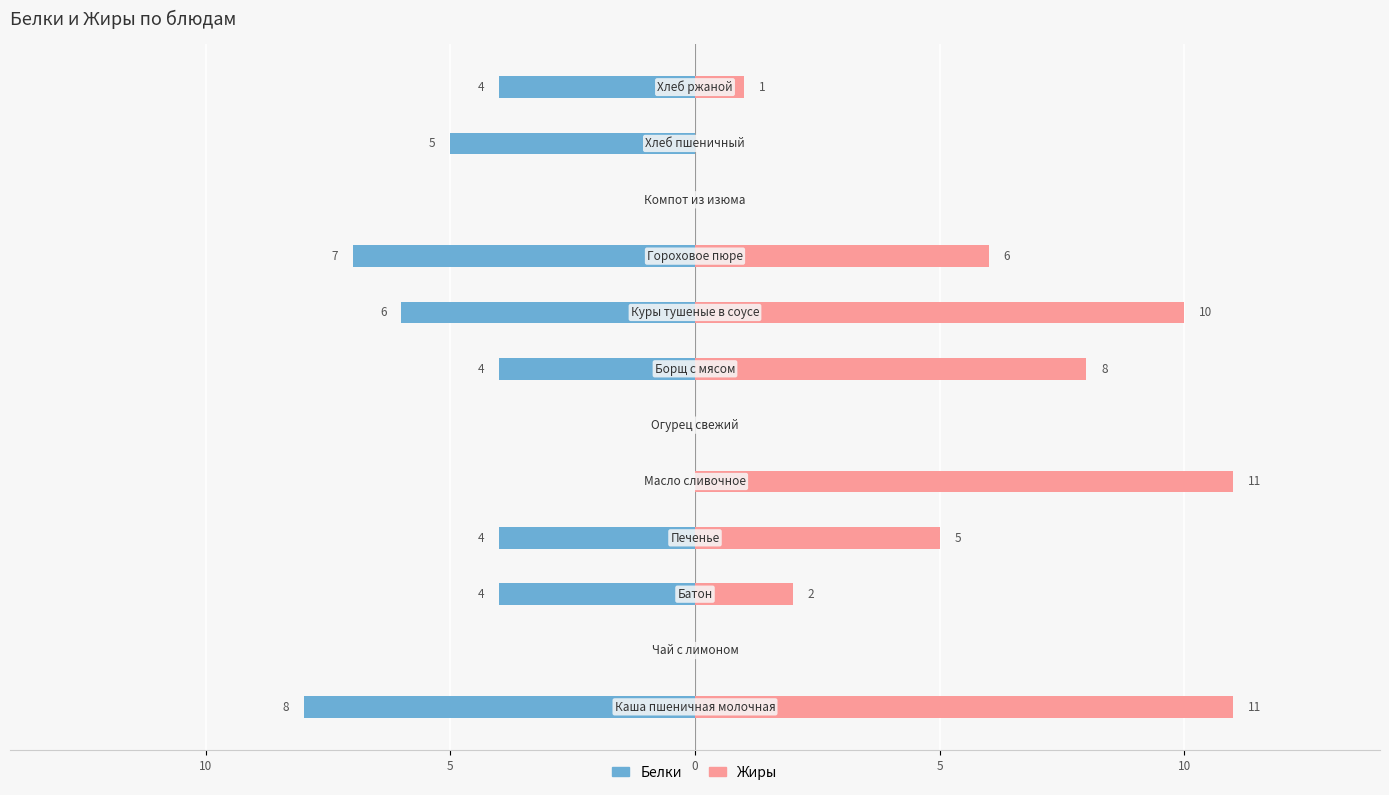

The value of Белки at 15 is -4. True or false?

False